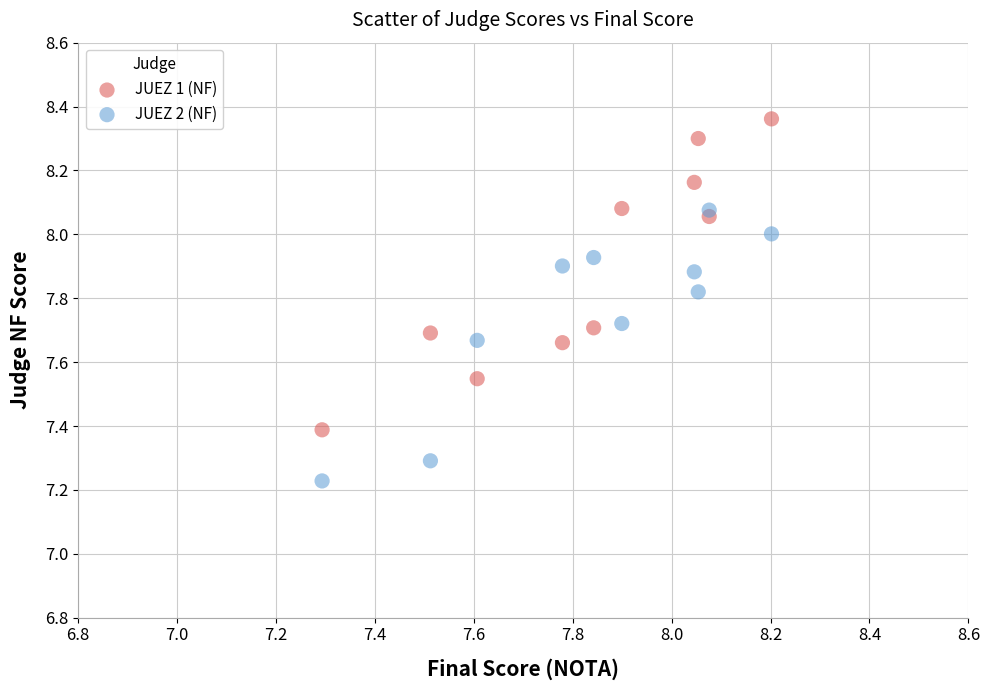

Which series has the largest Y range (max minus min)?

JUEZ 1 (NF)